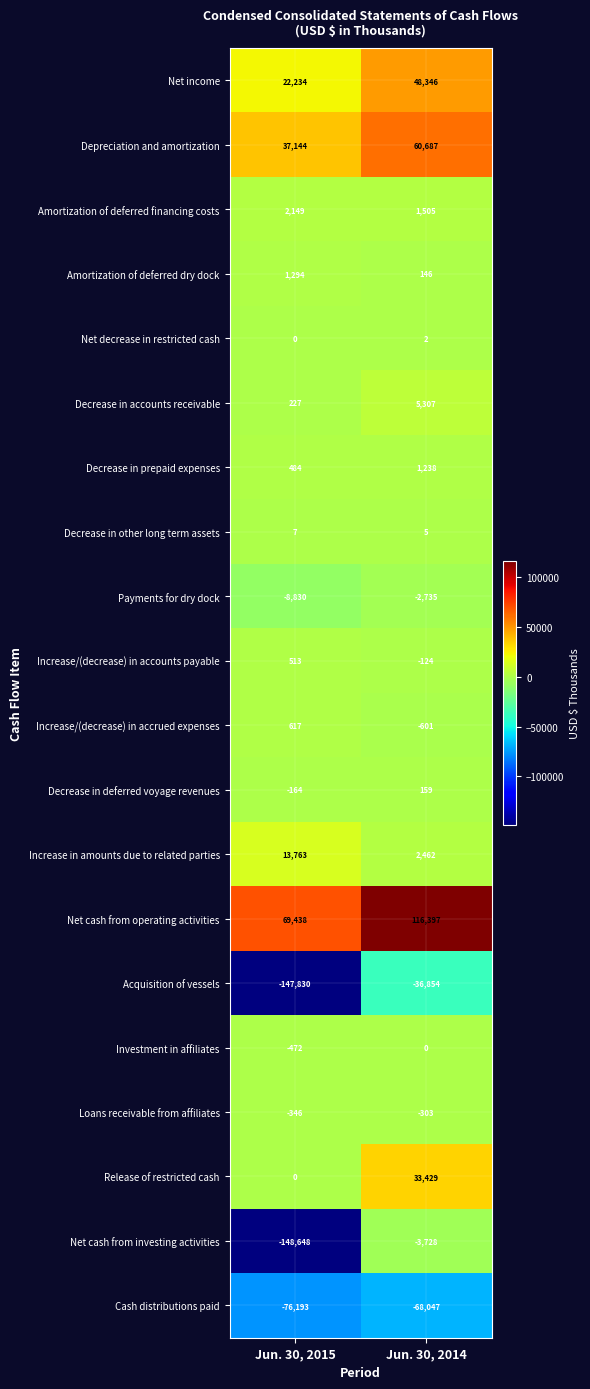

Which series has the largest total across all categories?

Net cash from operating activities